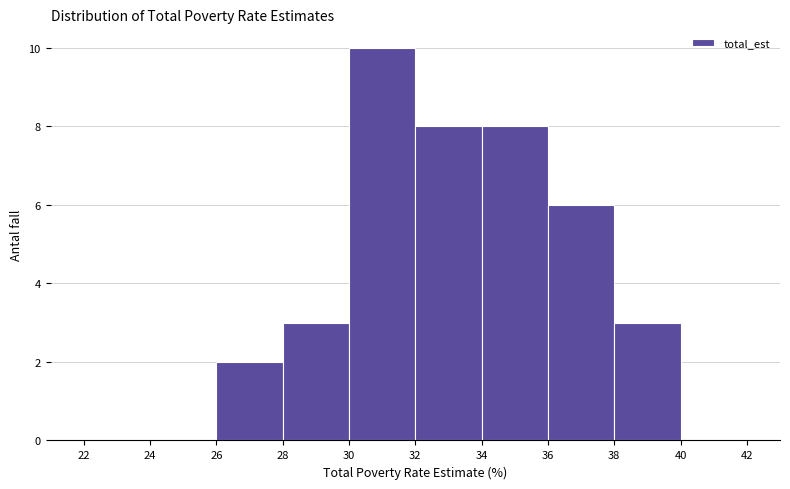

Which range on the x-axis has the tallest bar?

30 to 32